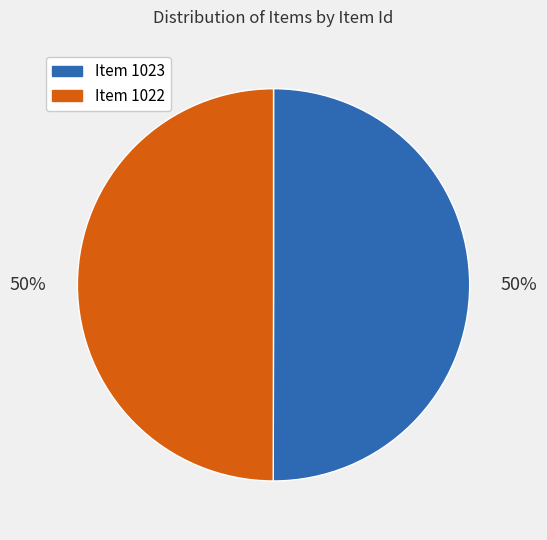

What is the ratio of the value at Item 1023 to the value at Item 1022?

1.0